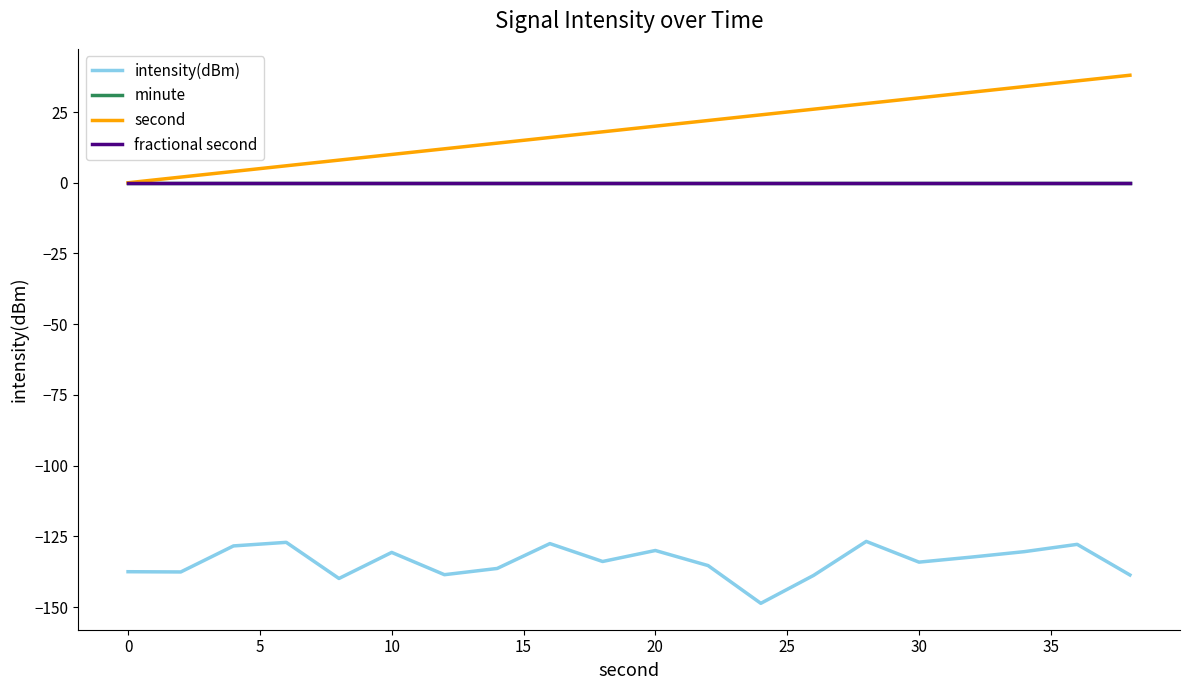

What is the difference between the maximum and minimum values in the second series?

38.0